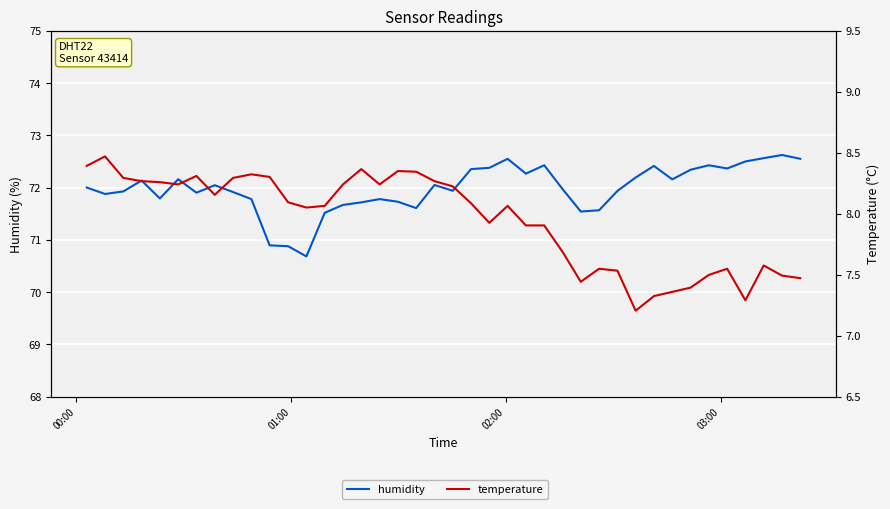

List the series in order of their peak value, highest first.

humidity, temperature